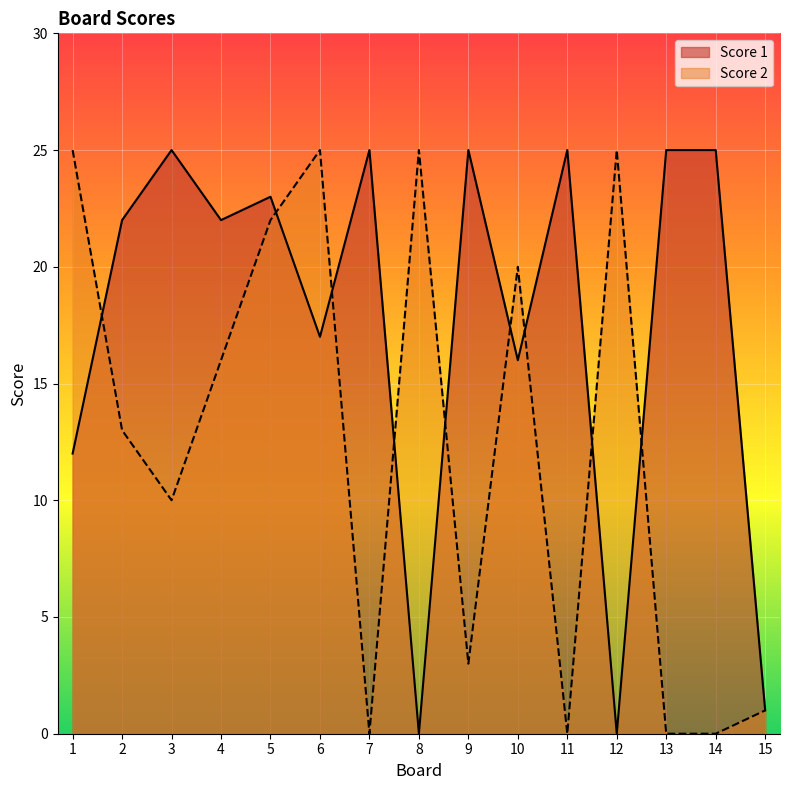

Between 2 and 11, which series saw the biggest shift?

Score 2